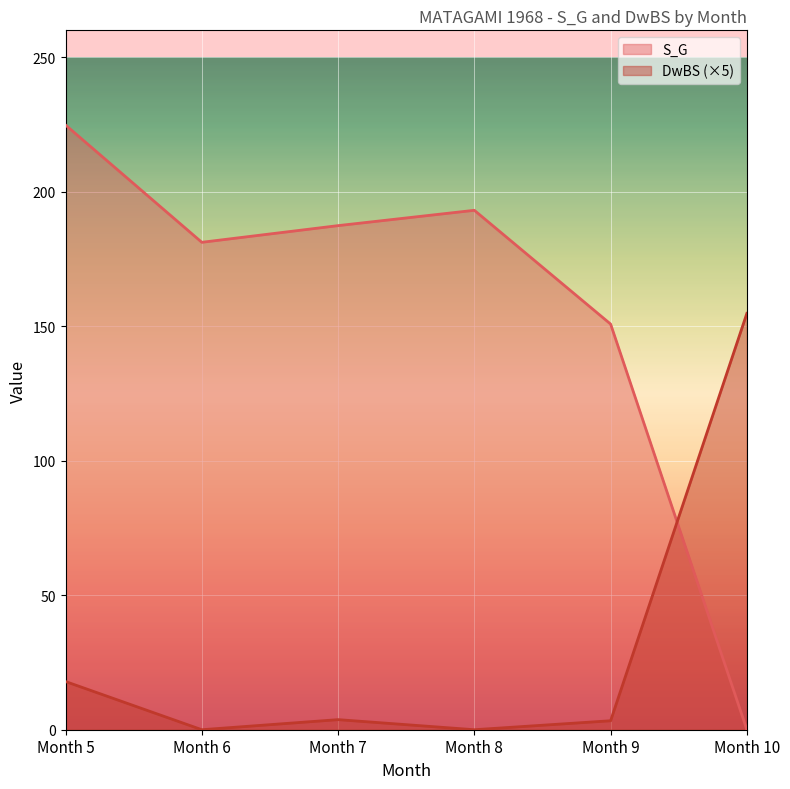

Reading left to right, extract all data points from this chart.

S_G: Month 5=224.8	Month 6=181.2	Month 7=187.4	Month 8=193.1	Month 9=150.8	Month 10=0.0
DwBS: Month 5=17.9	Month 6=0.0	Month 7=3.8	Month 8=0.0	Month 9=3.3	Month 10=154.8